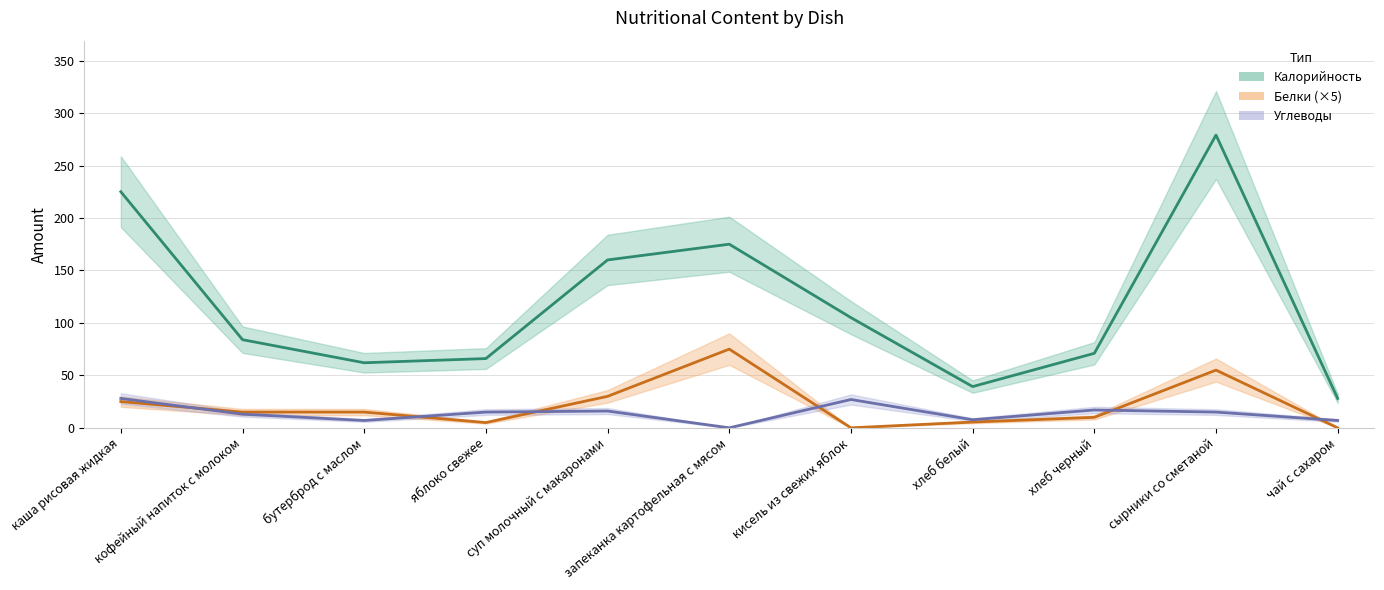

Is the value of Калорийность at запеканка картофельная с мясом greater than the value of Углеводы at бутерброд с маслом?

Yes